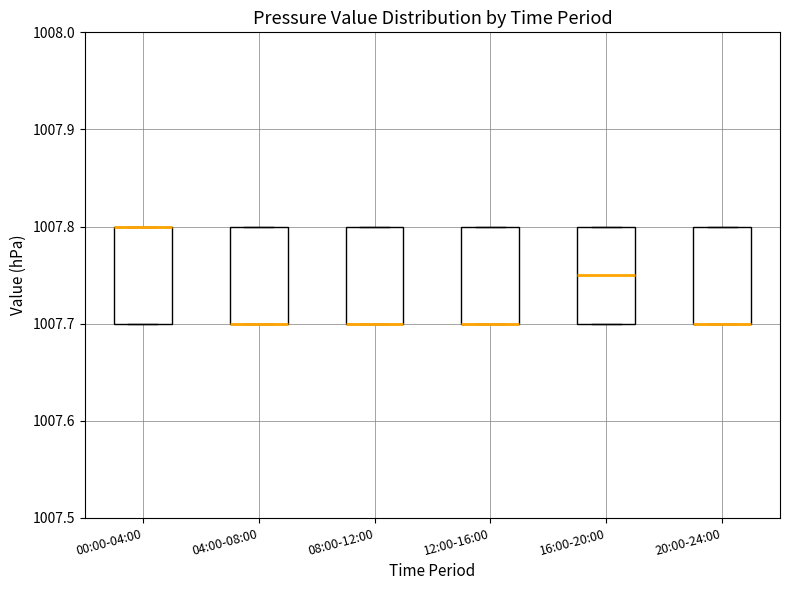

Reading left to right, read every box against the y-axis: the position of its median line, the range the box covers, and the ends of its whiskers. The values are not printed on the chart, so give them approximately, as read against the axis.

00:00-04:00: median 1007.80 (drawn on the box's upper edge), box 1007.70 to 1007.80, whiskers 1007.70 to 1007.80
04:00-08:00: median 1007.70 (drawn on the box's lower edge), box 1007.70 to 1007.80, whiskers 1007.70 to 1007.80
08:00-12:00: median 1007.70 (drawn on the box's lower edge), box 1007.70 to 1007.80, whiskers 1007.70 to 1007.80
12:00-16:00: median 1007.70 (drawn on the box's lower edge), box 1007.70 to 1007.80, whiskers 1007.70 to 1007.80
16:00-20:00: median 1007.75, box 1007.70 to 1007.80, whiskers 1007.70 to 1007.80
20:00-24:00: median 1007.70 (drawn on the box's lower edge), box 1007.70 to 1007.80, whiskers 1007.70 to 1007.80